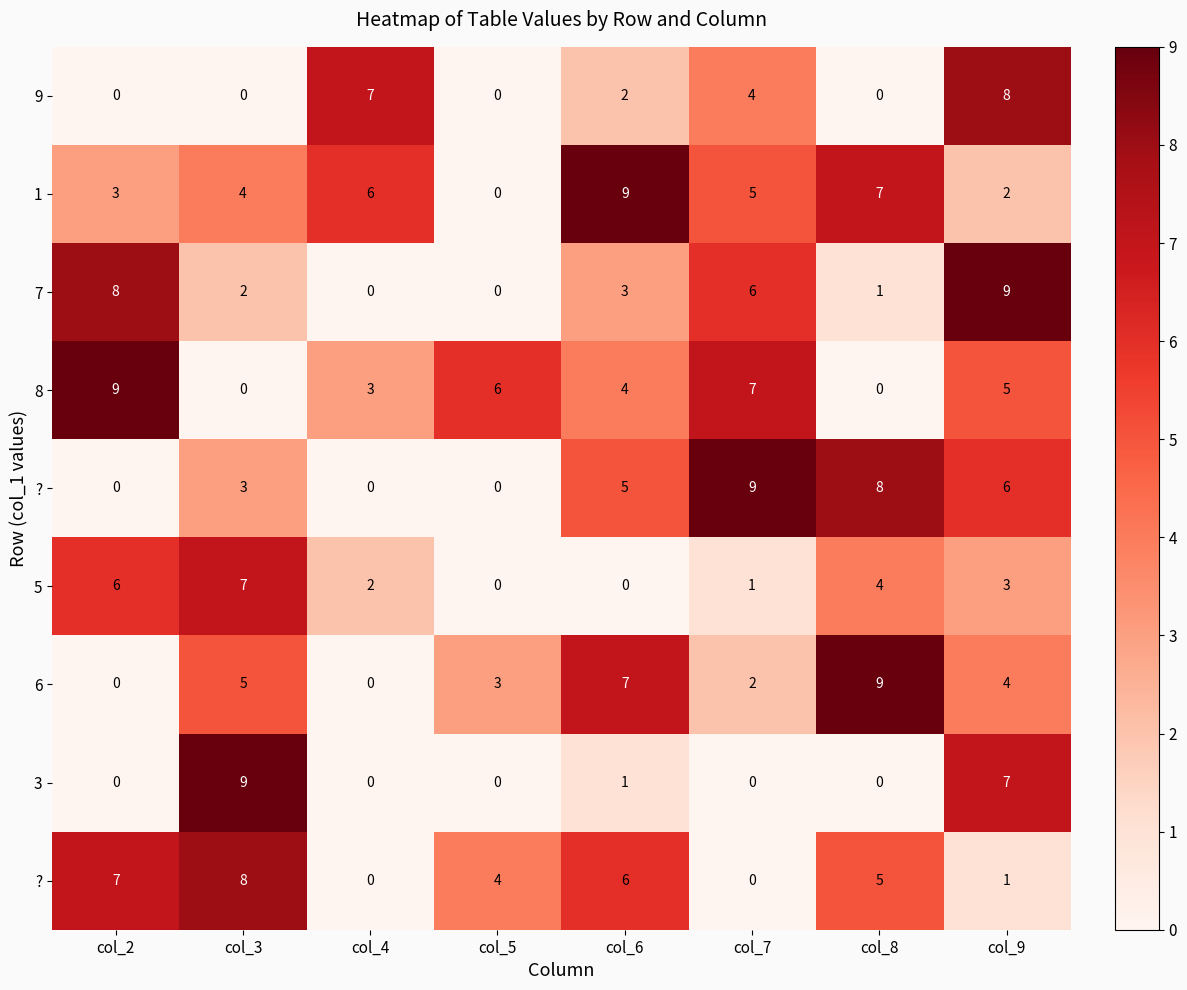

Which label corresponds to the smallest value in the chart?

col_2